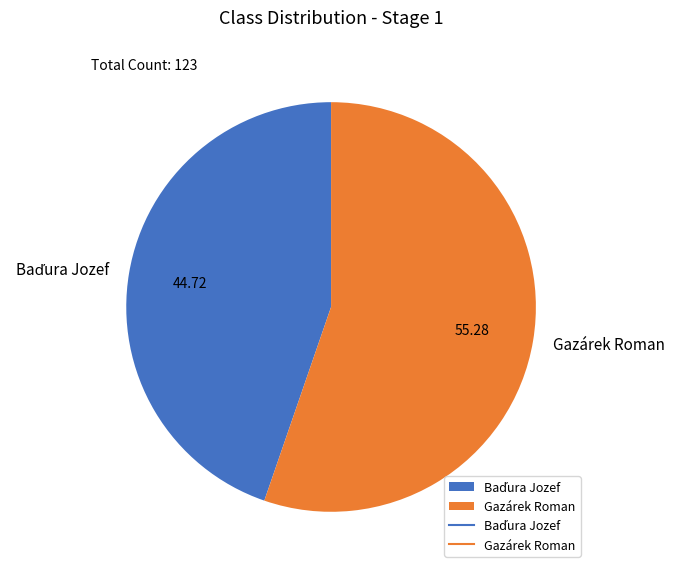

Does any single category account for the majority?

Yes